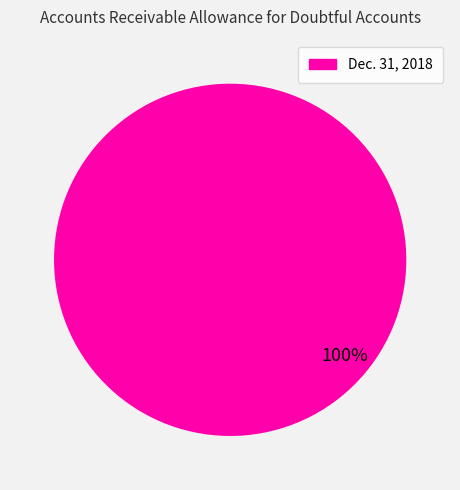

Is there a majority slice in this chart?

Yes